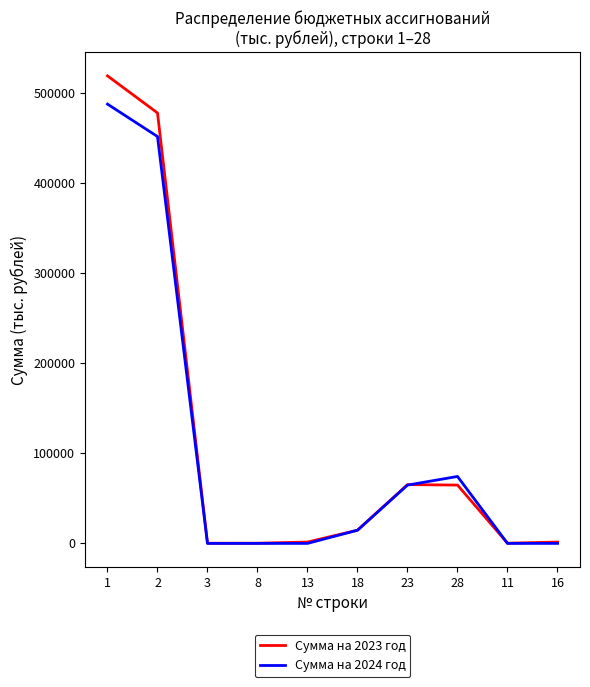

What is the spread (max minus min) of values at 1?

31366.5